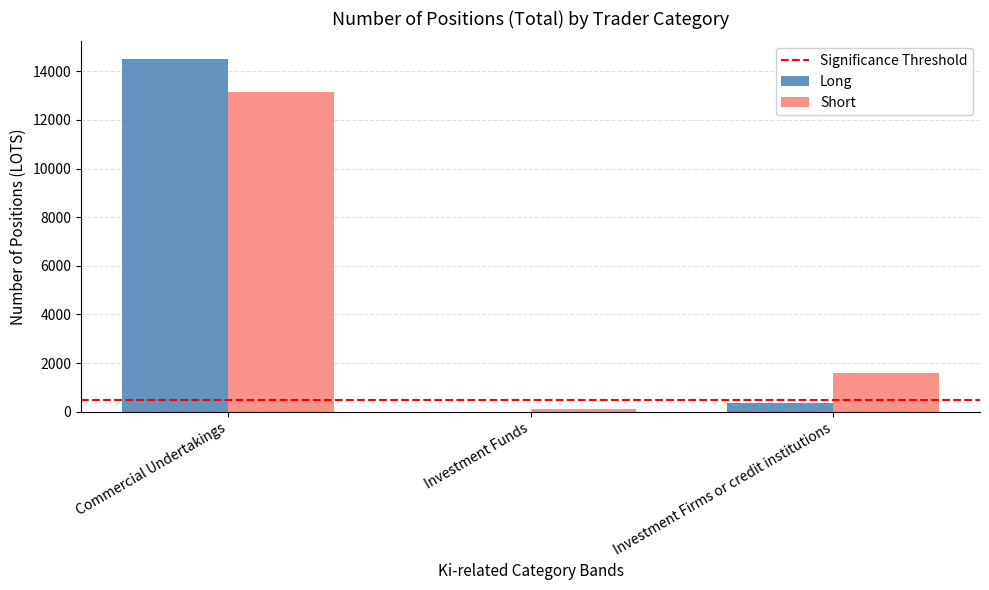

Is the value of Long at Investment Firms or credit institutions greater than the value of Short at Commercial Undertakings?

No